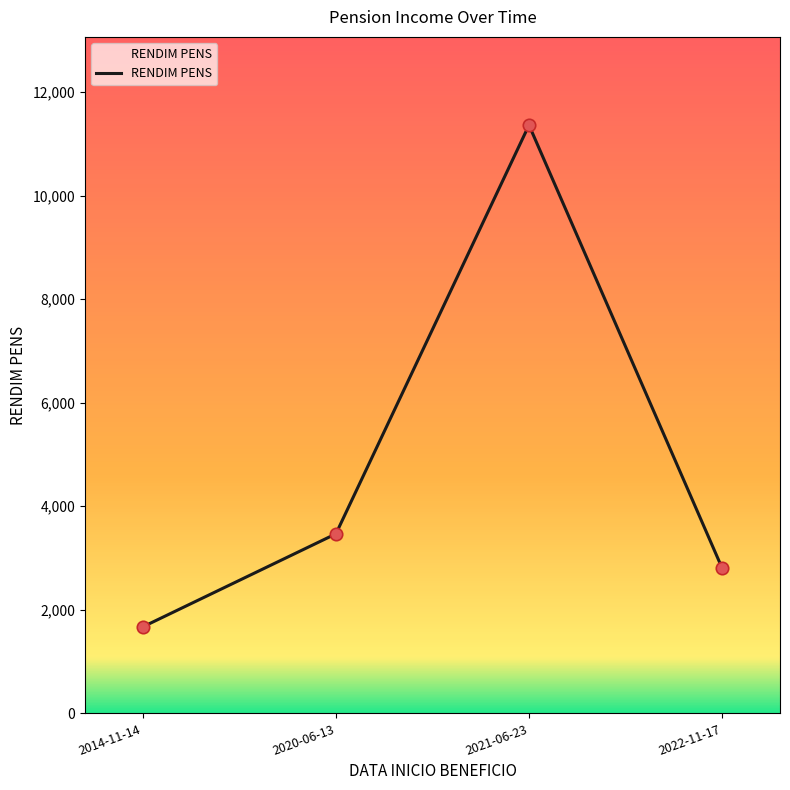

Which has a higher value, 2014-11-14 or 2020-06-13?

2020-06-13